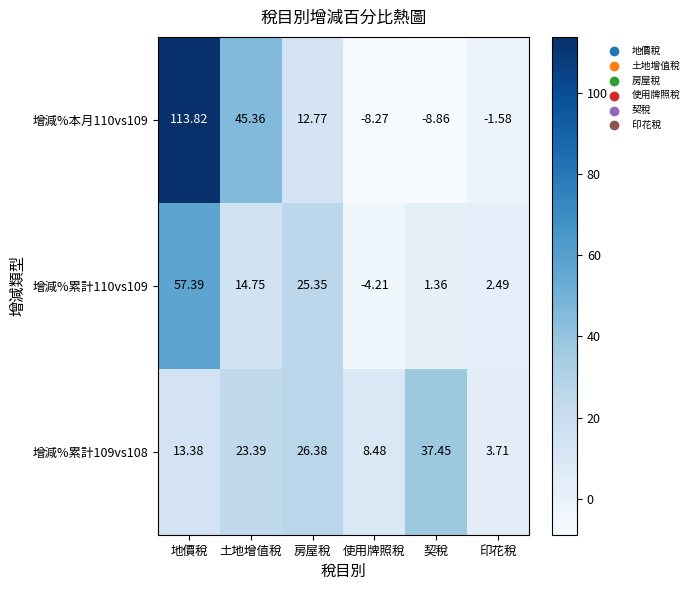

Where is 增減%本月110vs109 nearest to the value 52?

土地增值稅